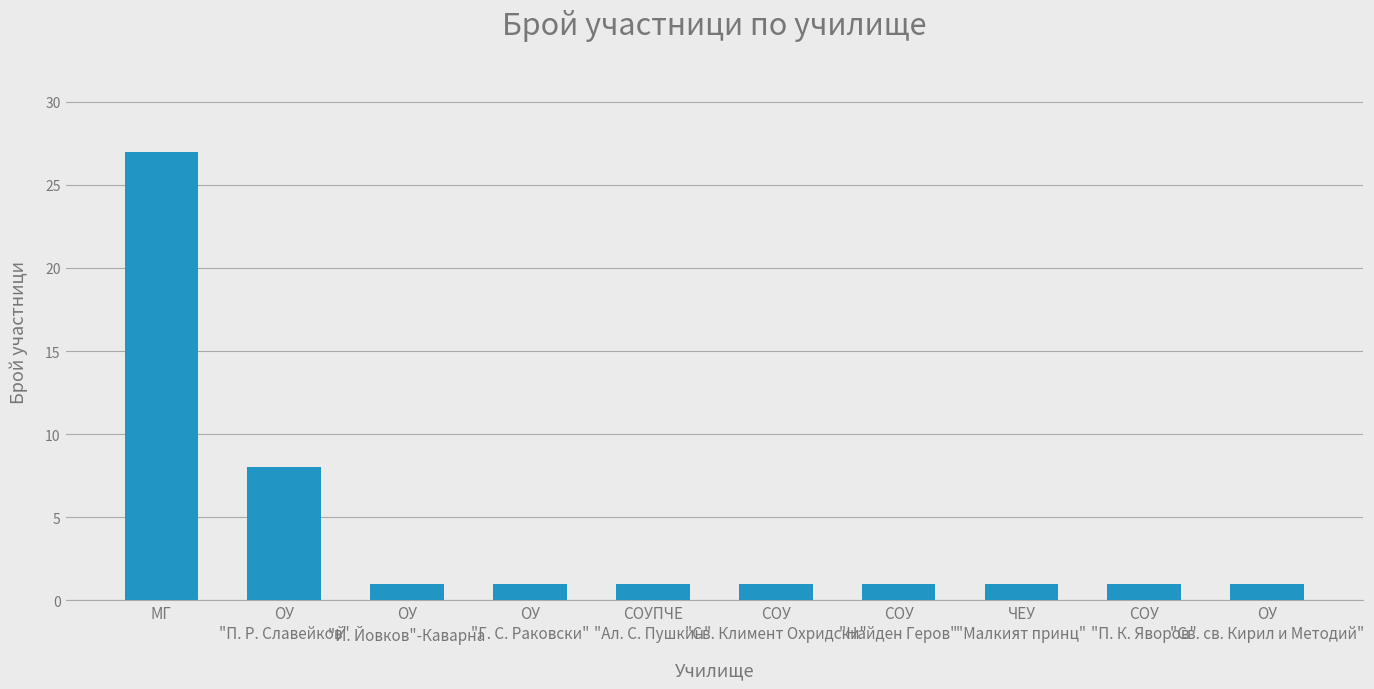

What is the value of the 7th bar from the left?

1